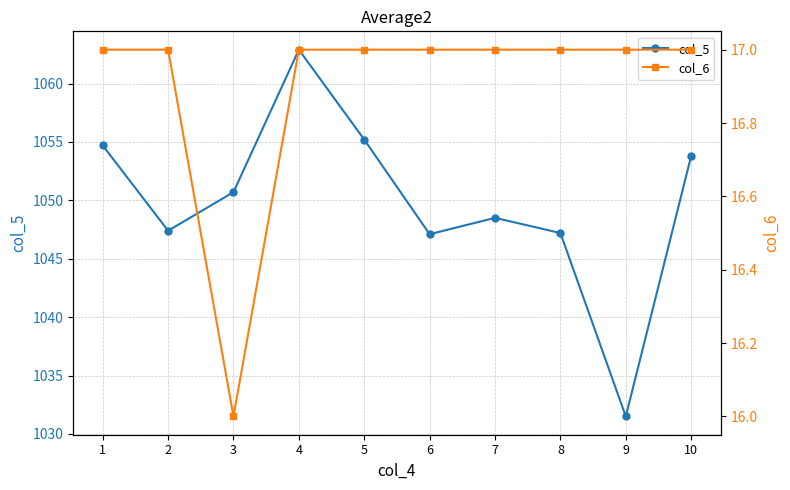

How many interior local peaks does the col_5 series have?

2